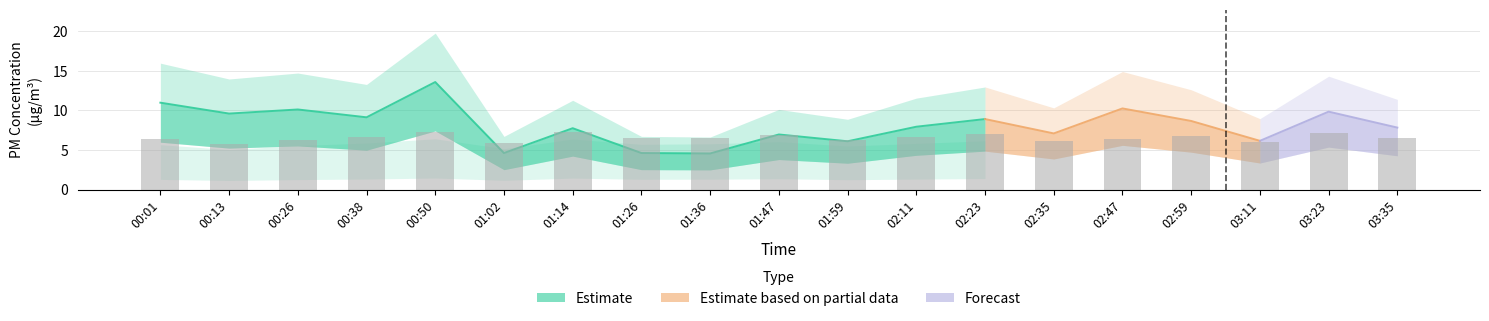

What is the sum of all SDS_P1 values?

140.7